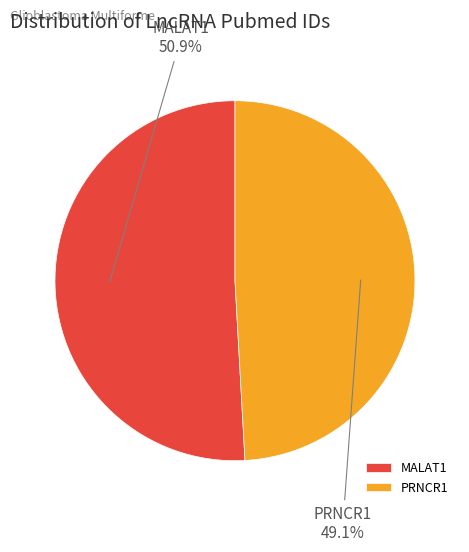

Approximately how many times larger is the value at MALAT1 compared to PRNCR1?

1.0